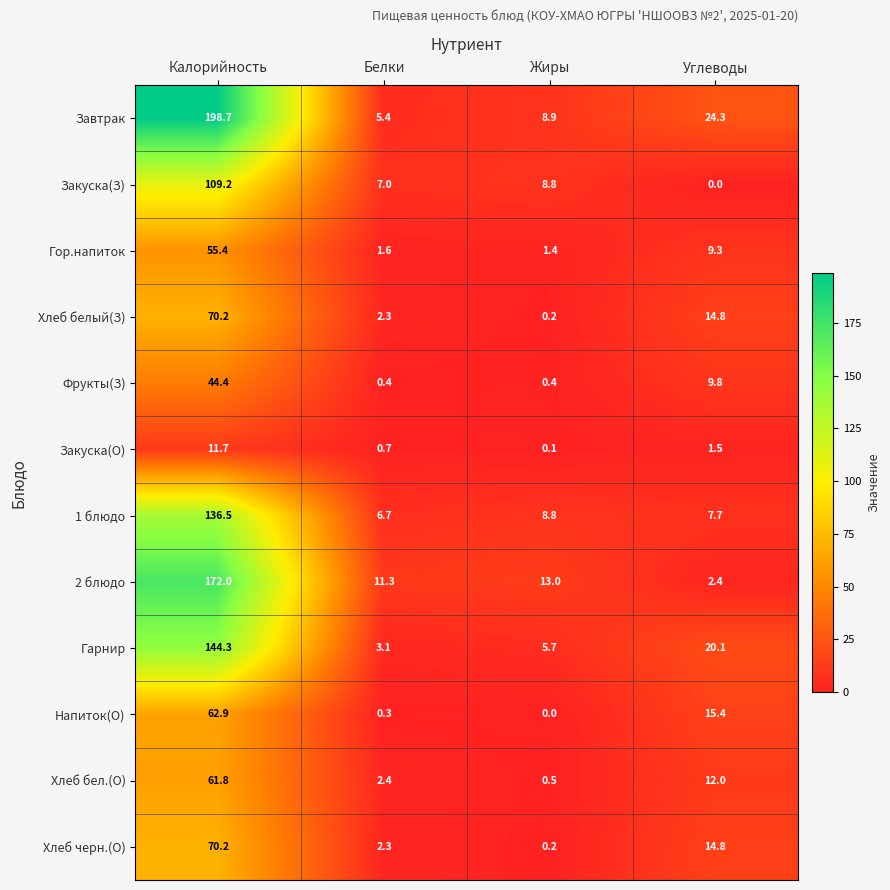

The Гарнир series shows 36.7 at Калорийность. True or false?

False